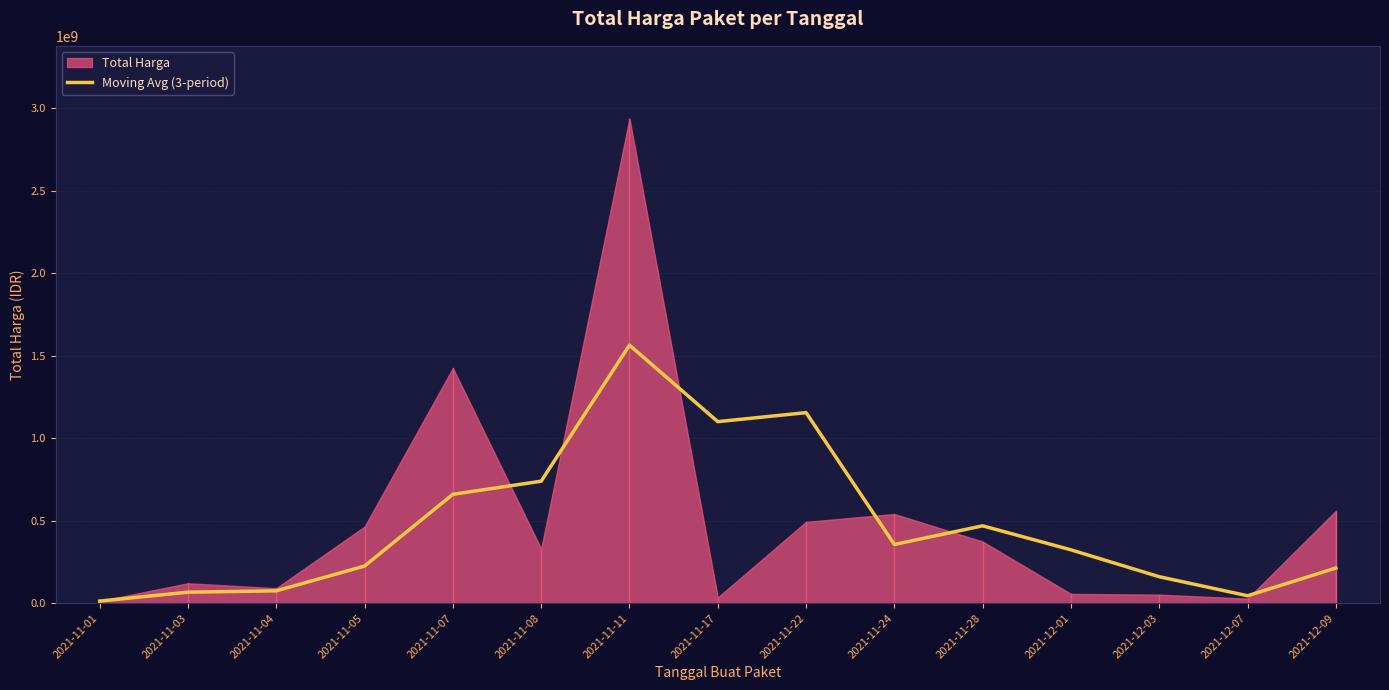

Where is the first local maximum?

2021-11-11